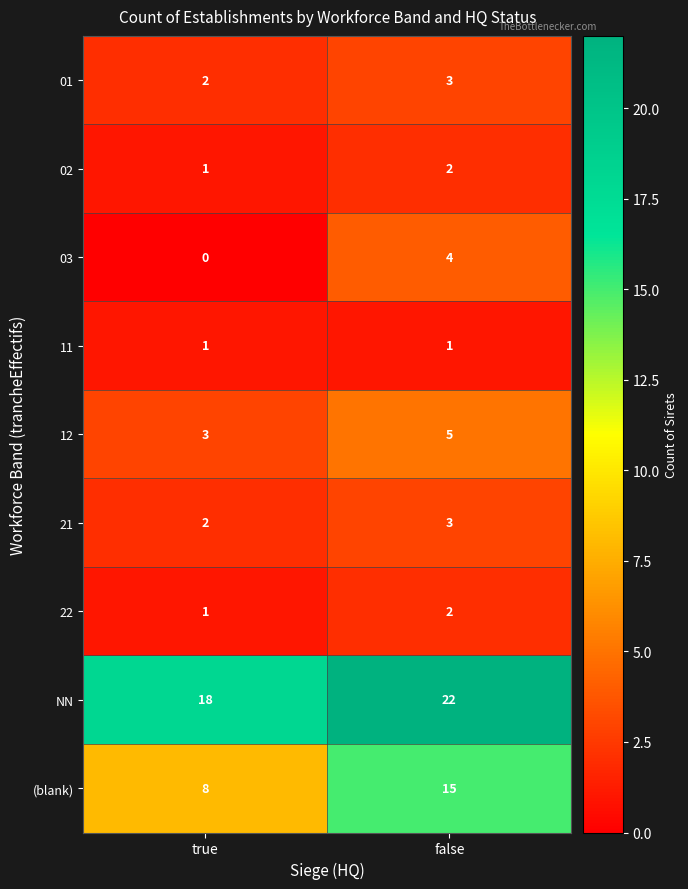

Reading left to right, list all the values displayed in this chart.

01: 2	3
02: 1	2
03: 0	4
11: 1	1
12: 3	5
21: 2	3
22: 1	2
NN: 18	22
(blank): 8	15